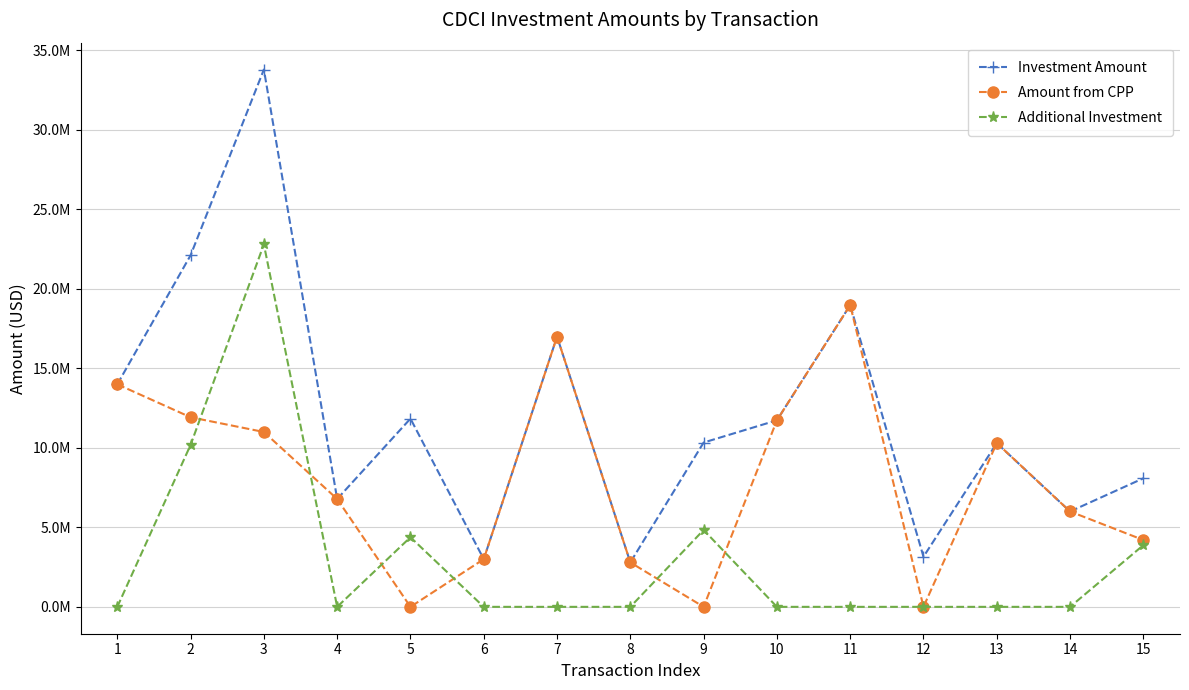

Rank the series by their maximum value, from highest to lowest.

Investment Amount, Additional Investment, Amount from CPP